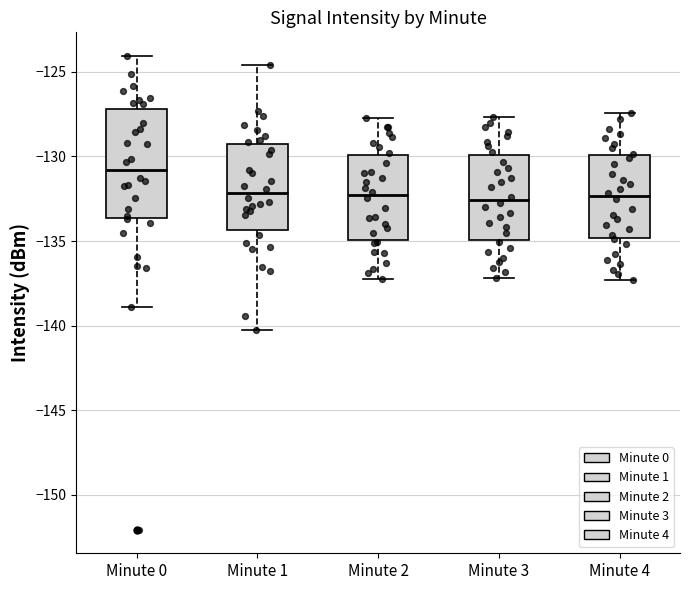

Which box has the highest median line?

Minute 0